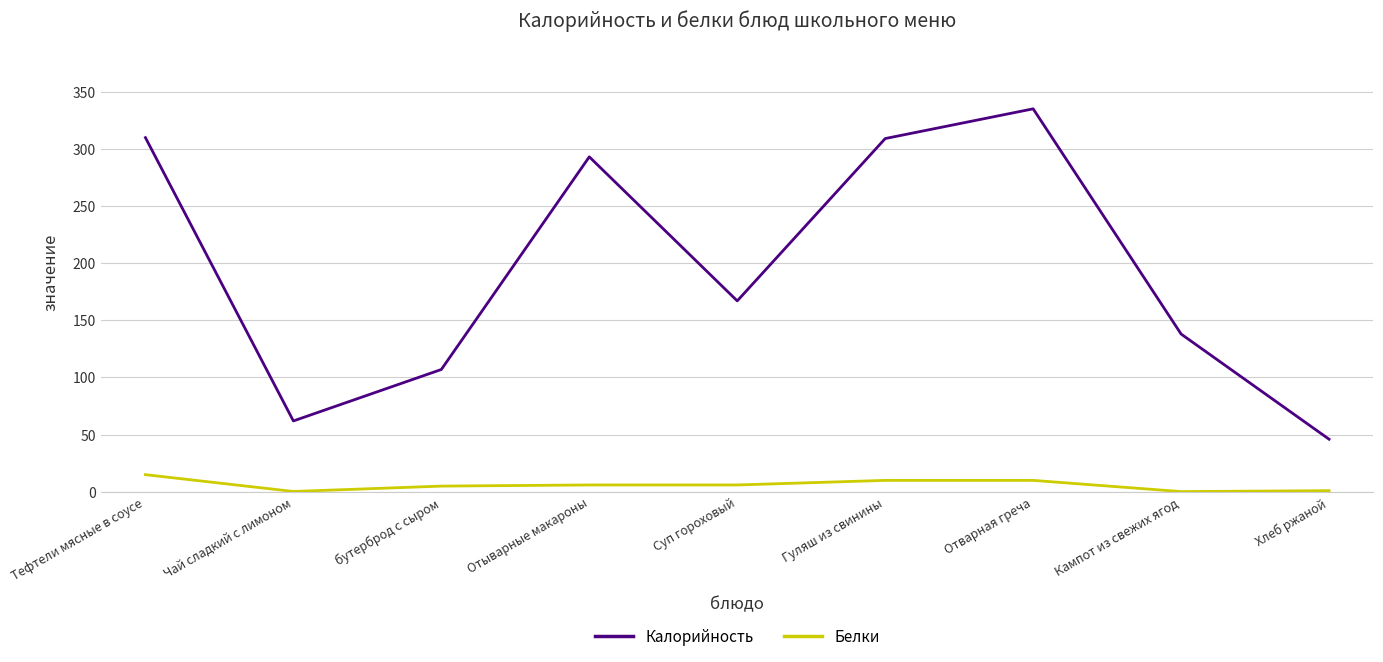

What is the maximum value for Белки?

15.0